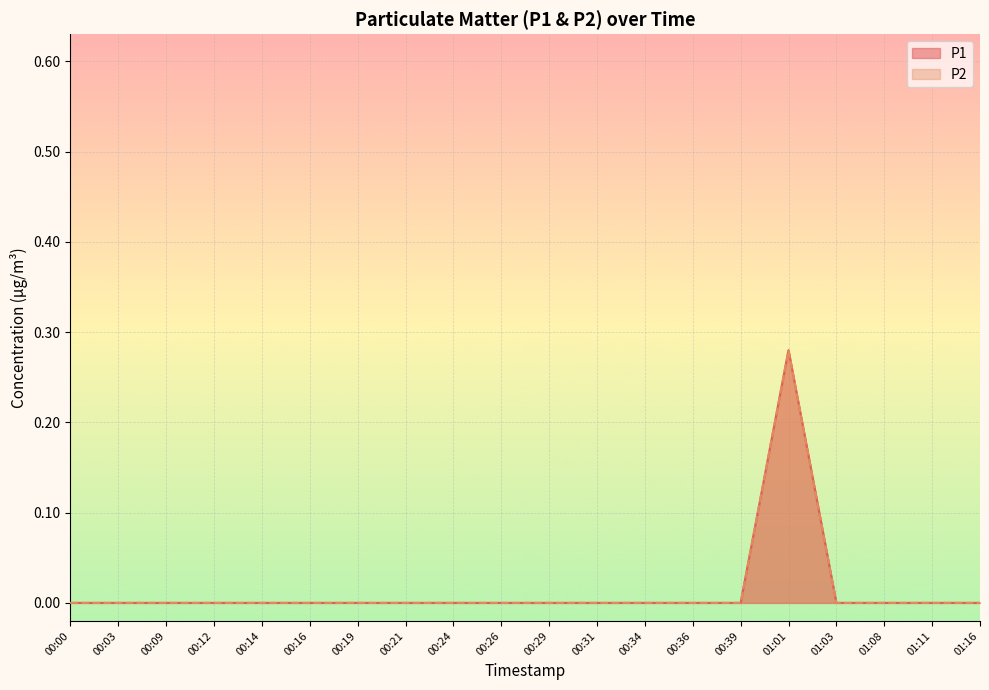

Reading right to left, extract all data points from this chart.

P1: 01:16=0.0	01:11=0.0	01:08=0.0	01:03=0.0	01:01=0.3	00:39=0.0	00:36=0.0	00:34=0.0	00:31=0.0	00:29=0.0	00:26=0.0	00:24=0.0	00:21=0.0	00:19=0.0	00:16=0.0	00:14=0.0	00:12=0.0	00:09=0.0	00:03=0.0	00:00=0.0
P2: 01:16=0.0	01:11=0.0	01:08=0.0	01:03=0.0	01:01=0.3	00:39=0.0	00:36=0.0	00:34=0.0	00:31=0.0	00:29=0.0	00:26=0.0	00:24=0.0	00:21=0.0	00:19=0.0	00:16=0.0	00:14=0.0	00:12=0.0	00:09=0.0	00:03=0.0	00:00=0.0